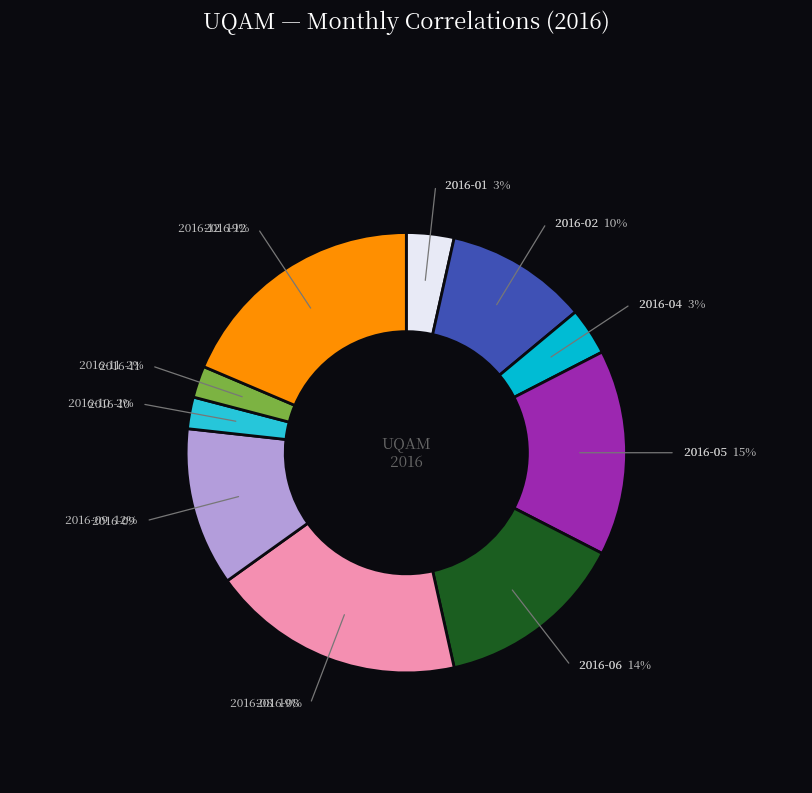

Count the number of slices in the pie.

10